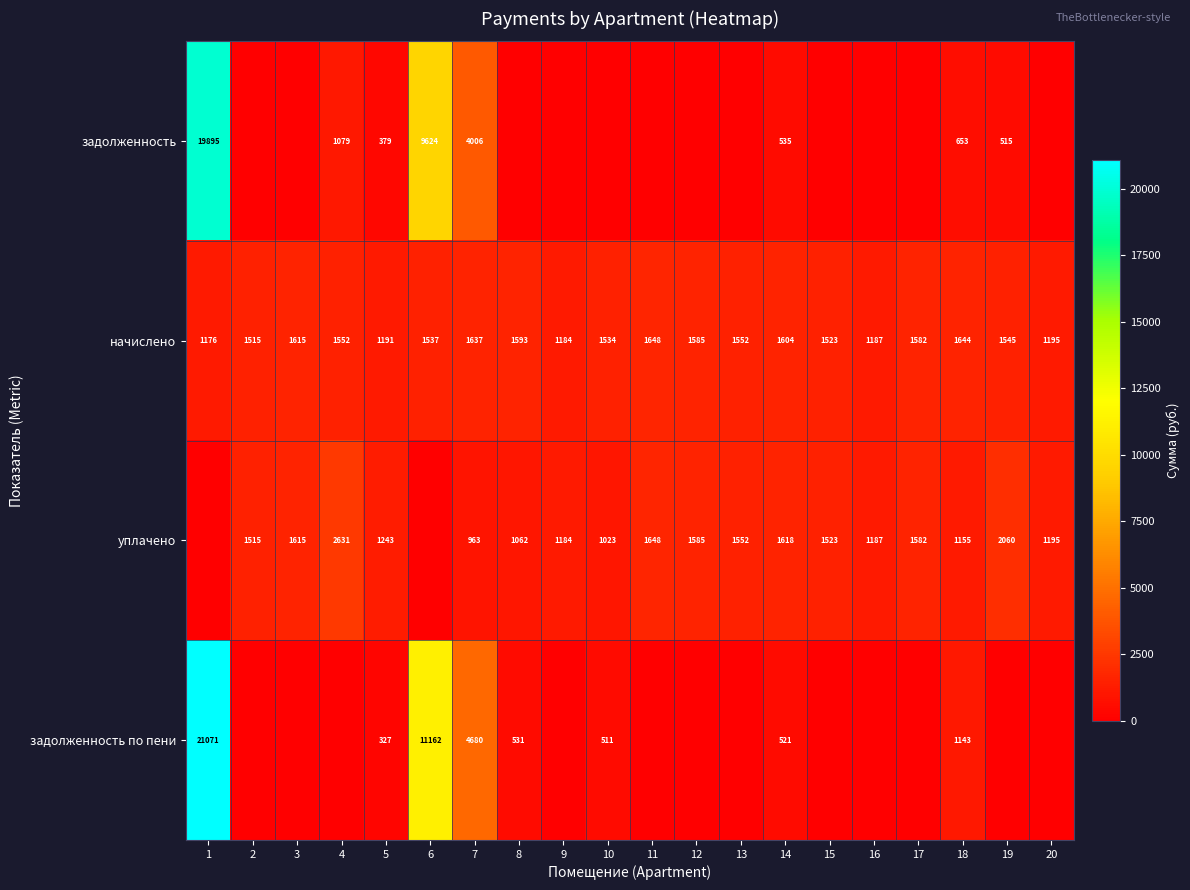

What is the spread (max minus min) of values at 18?

991